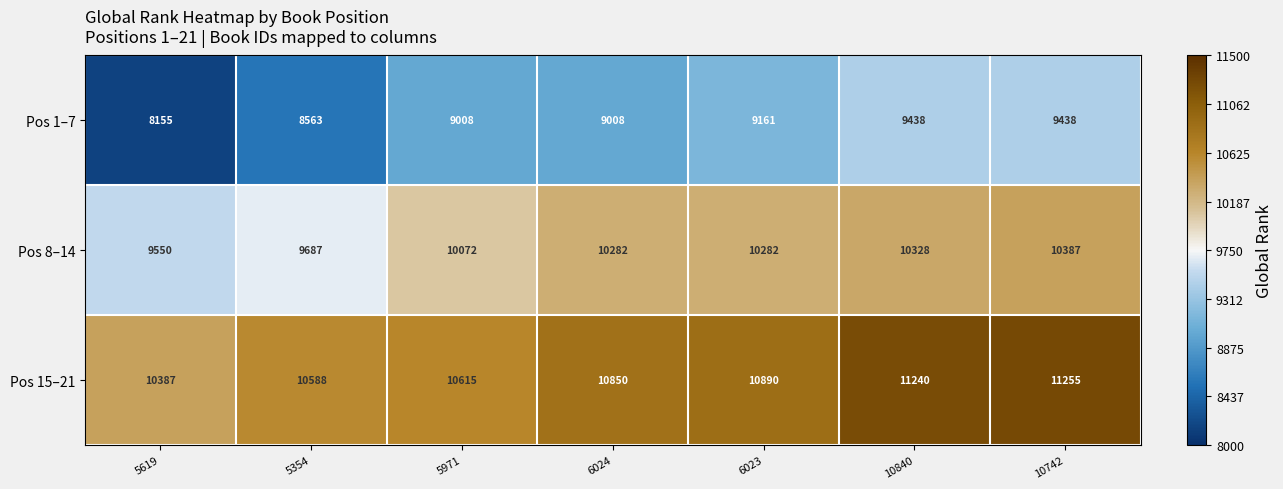

Rank the series by their maximum value, from highest to lowest.

Pos 15–21, Pos 8–14, Pos 1–7